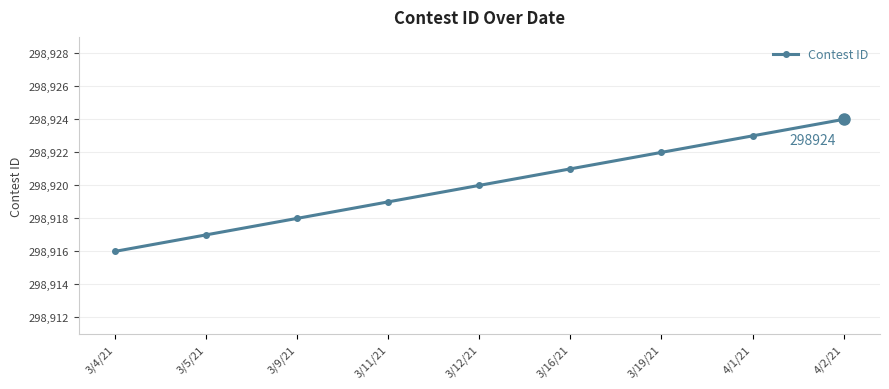

What is the value of the 2nd point from the left?

298917